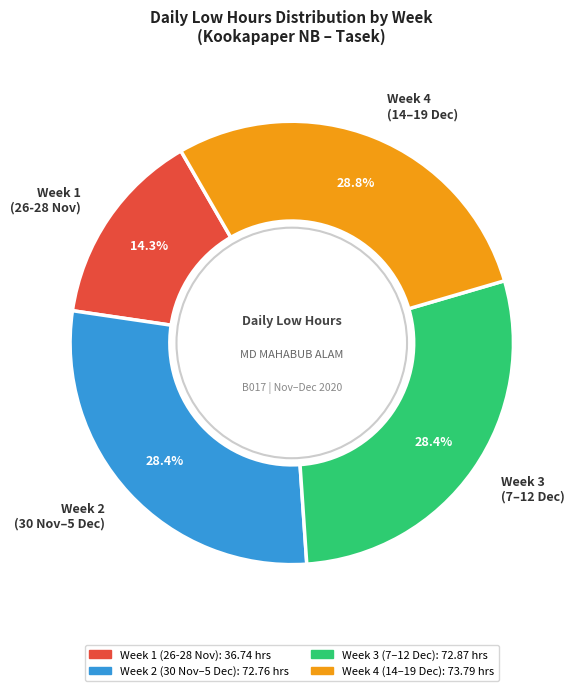

Count the number of slices in the pie.

4